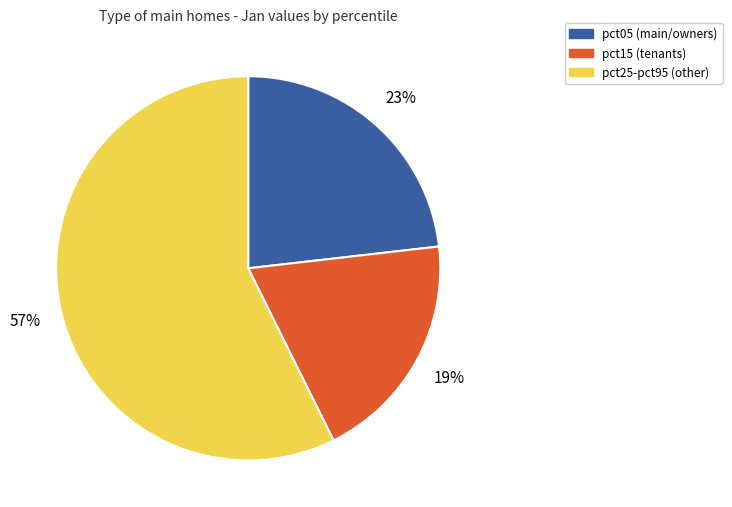

To the nearest percent, what is the difference between the largest and smallest slice percentages?

38%